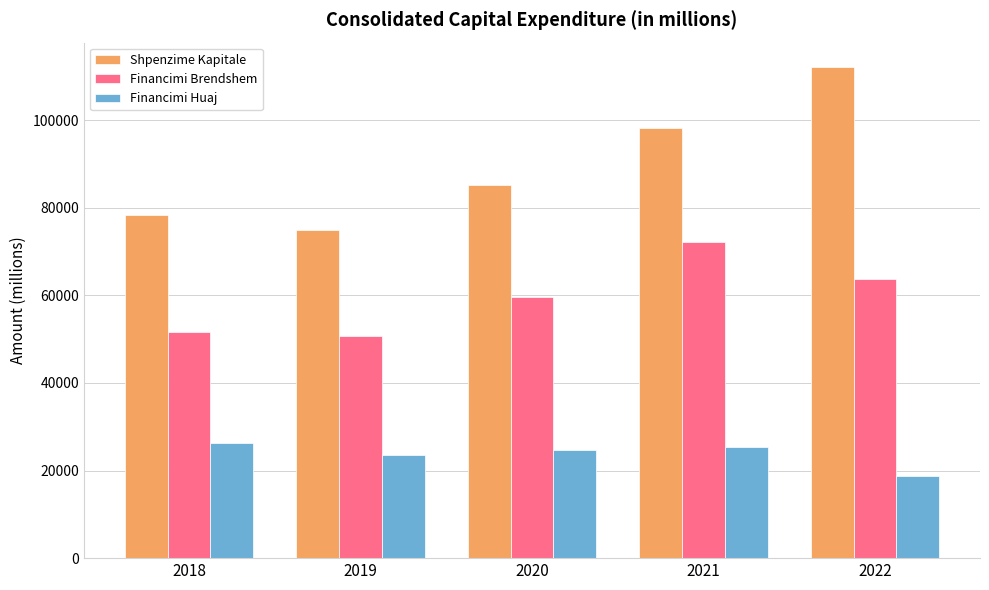

Which series has the widest spread of values?

Shpenzime Kapitale